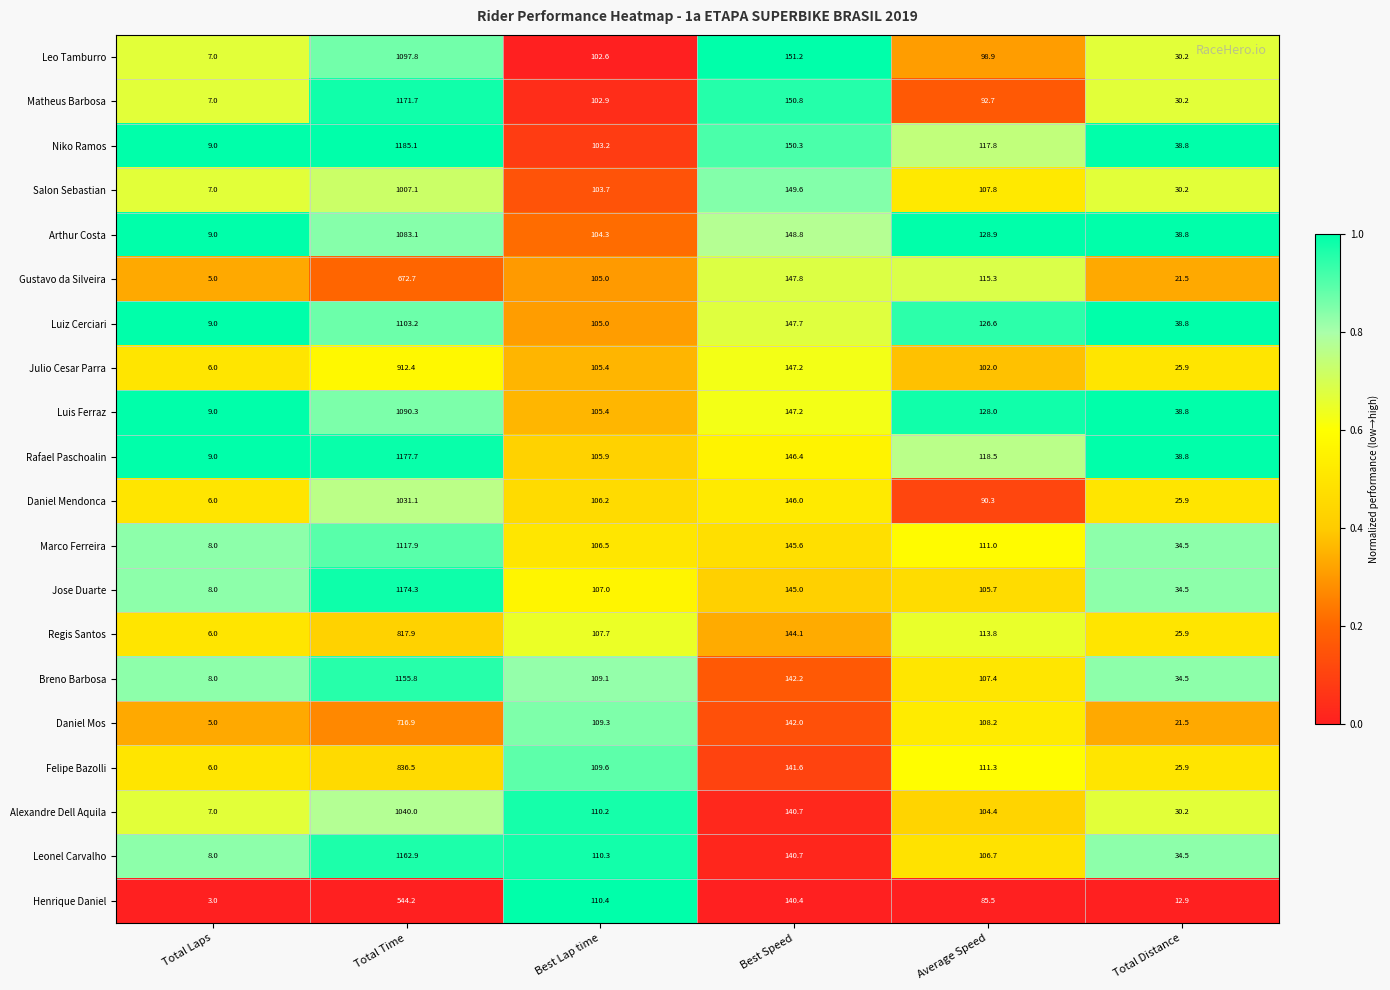

What is the total value across all series at Total Distance?

612.3